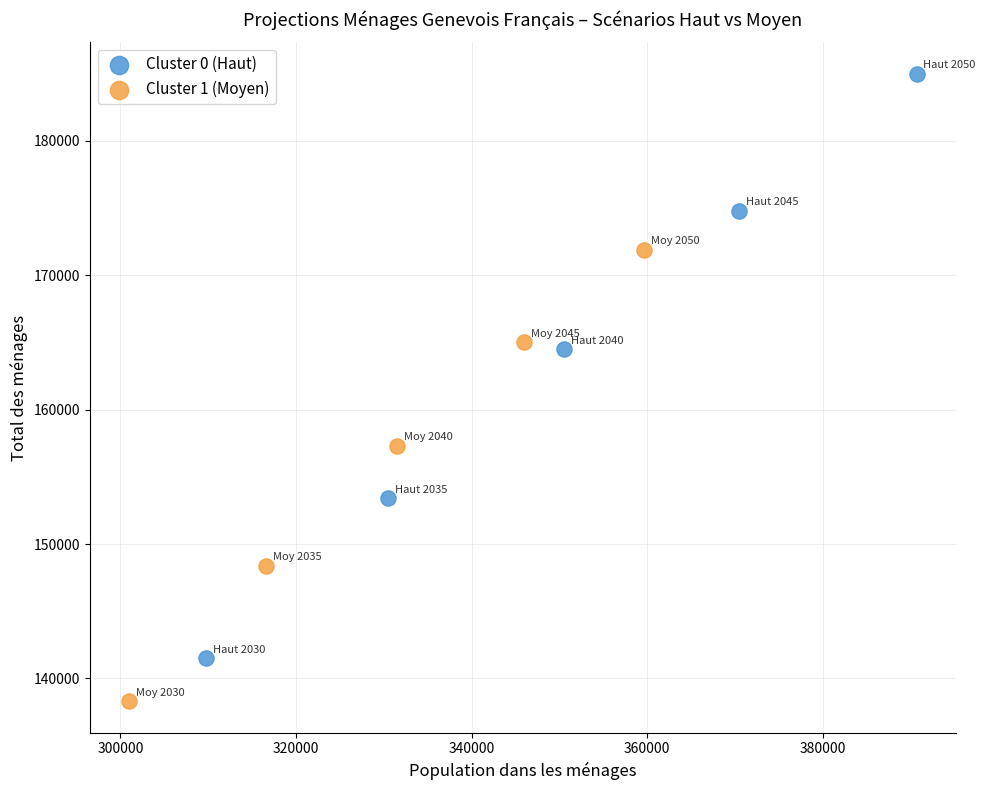

Which series reaches the maximum Y coordinate?

Cluster 0 (Haut)